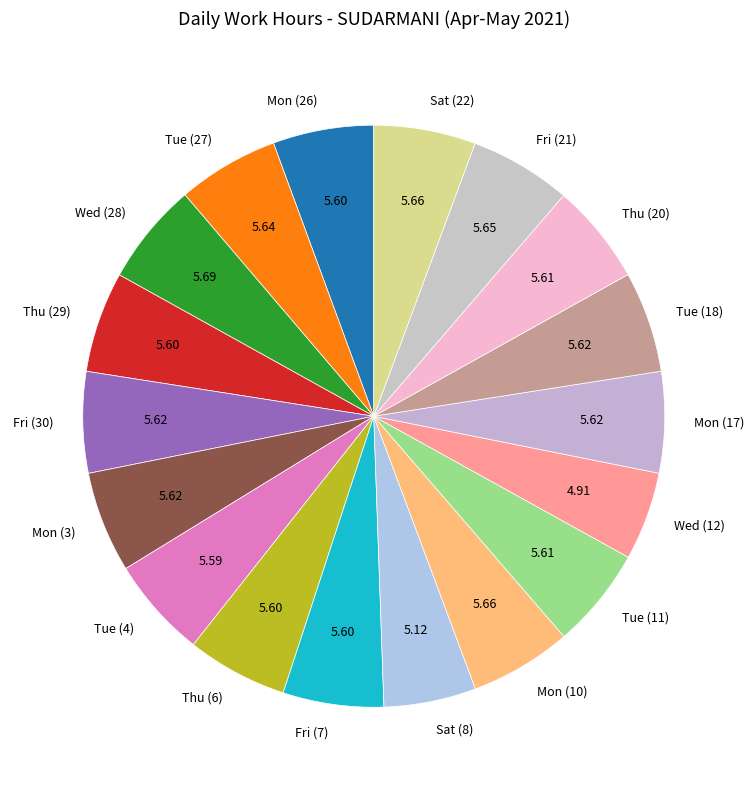

Is Thu (6) the majority of the pie?

No